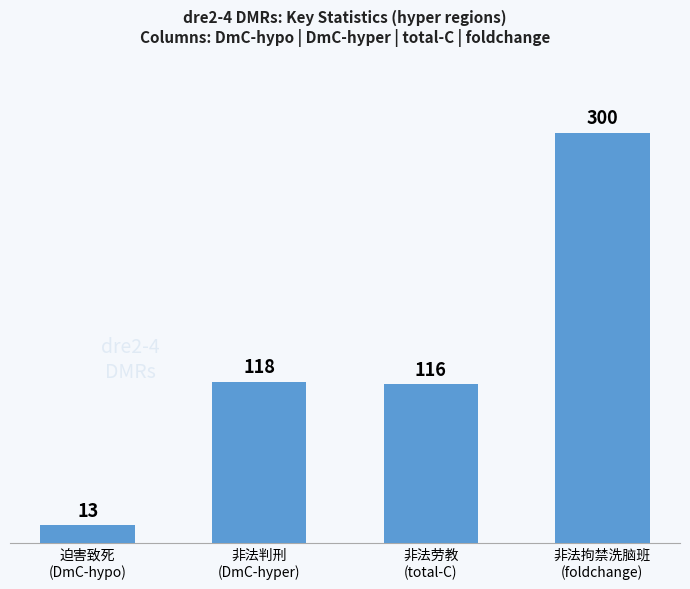

What is the sum of all values?

547